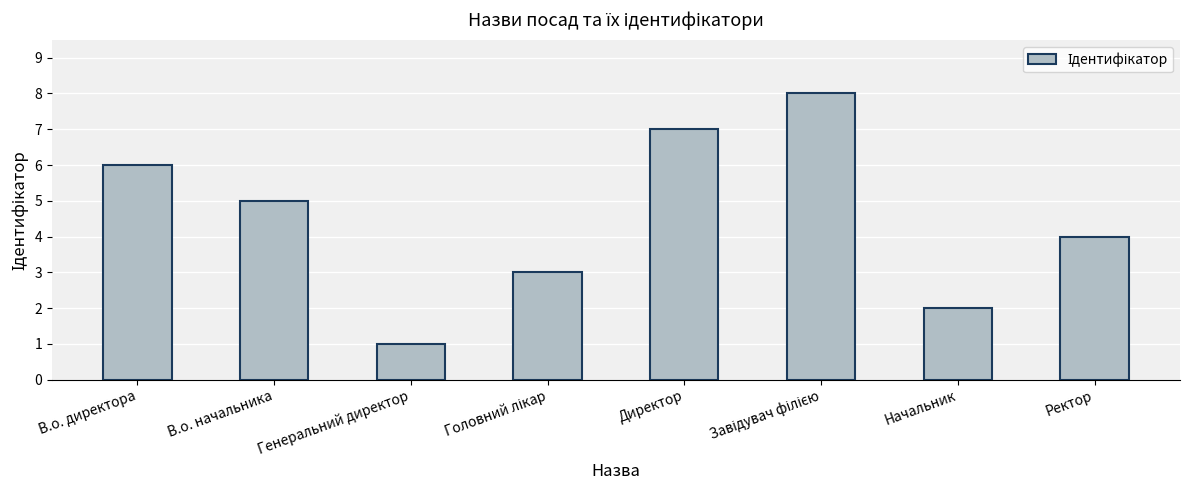

Reading left to right, extract all data points from this chart.

6	5	1	3	7	8	2	4